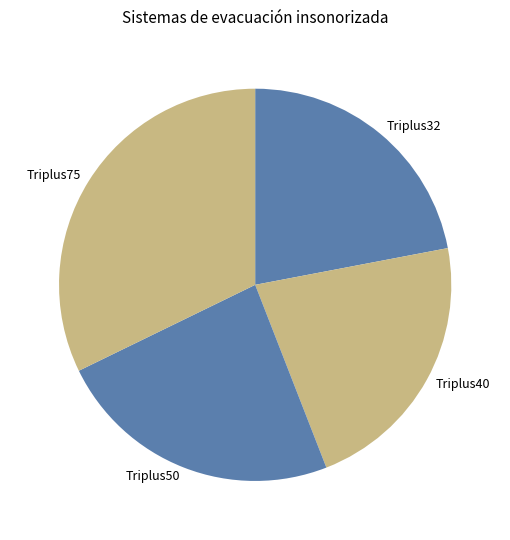

What is the largest slice in the pie chart?

Triplus75